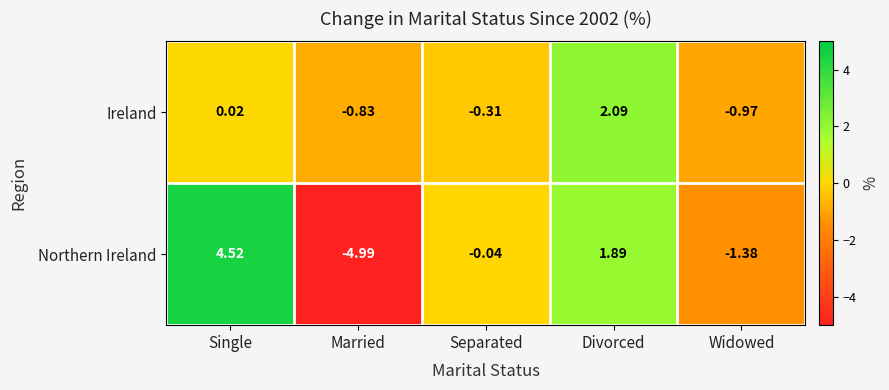

What is the maximum value shown in the chart?

4.5